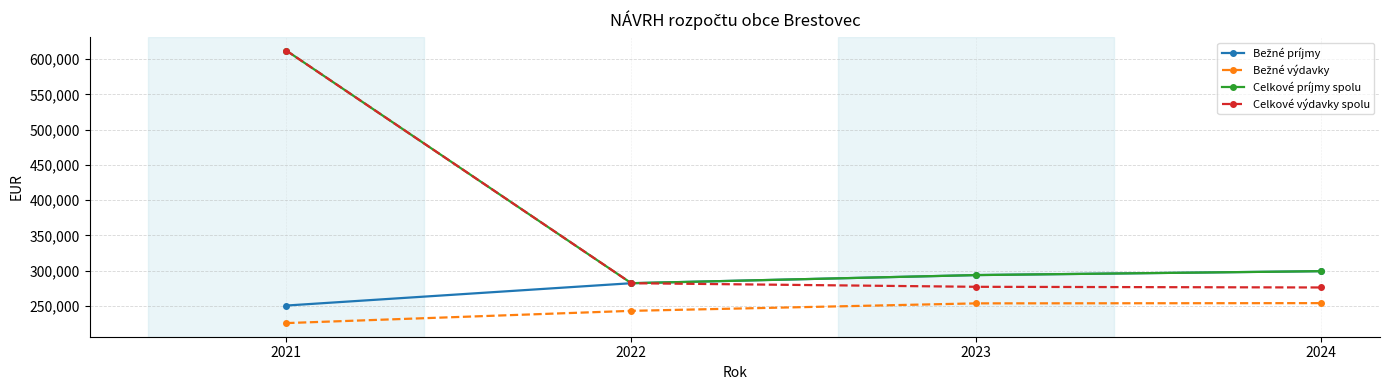

Which category has the lowest value across all series?

2021